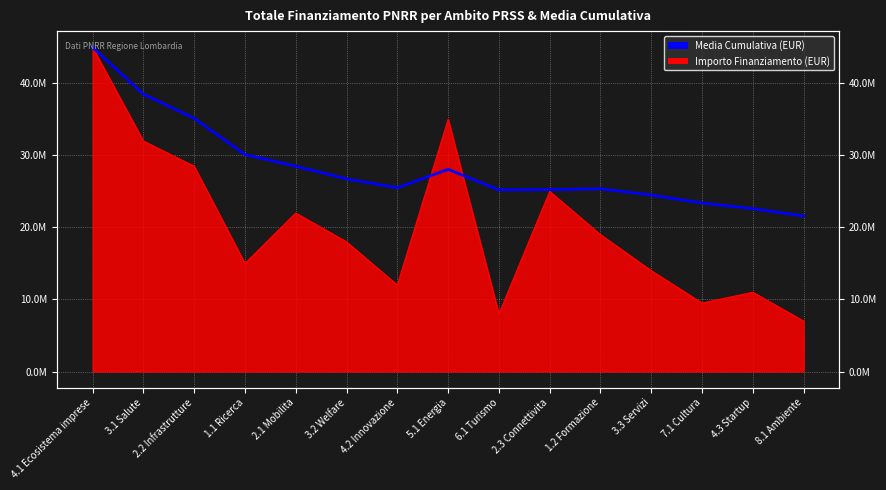

The chart shows a value of 43853576 at 1.2 Formazione. True or false?

False